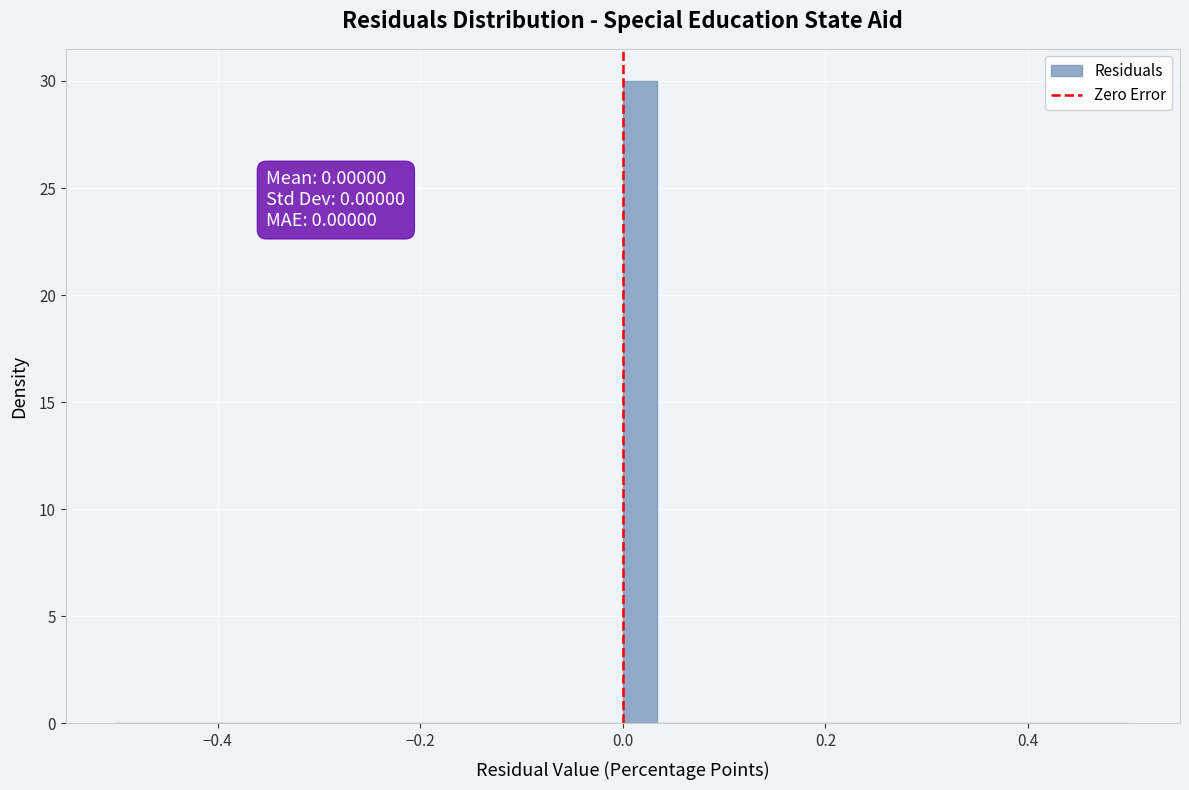

Around what value on the x-axis is the tallest bar? Give the approximate position of its centre, as read against the axis.

0.02